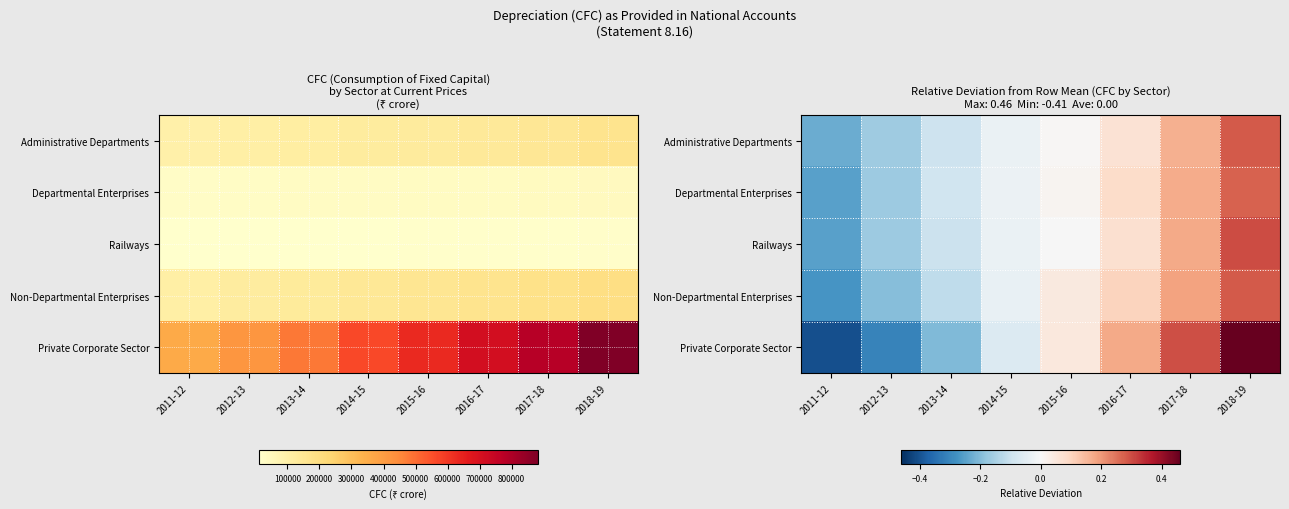

What is the difference between the maximum and minimum values in the Railways series?

0.6